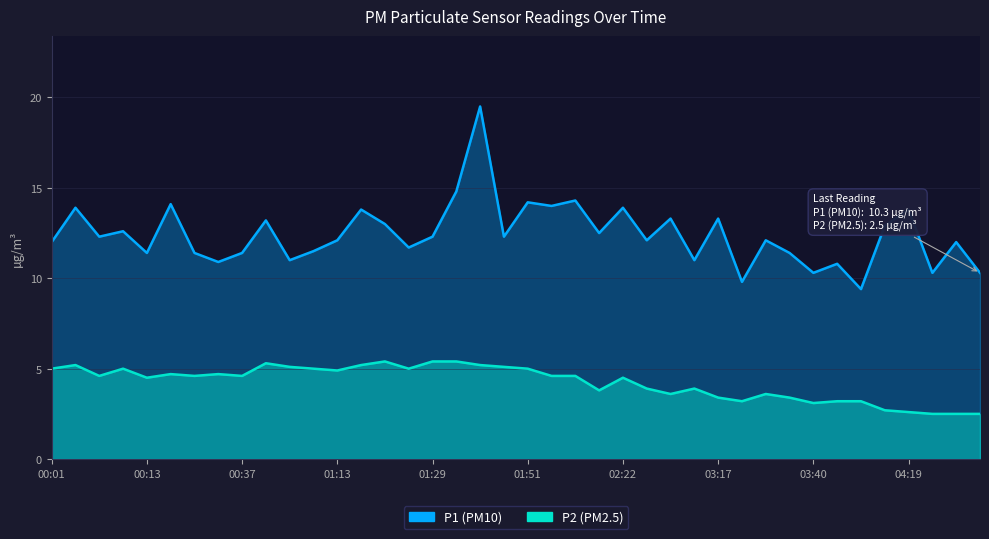

How many interior local peaks does the P2 series have?

9